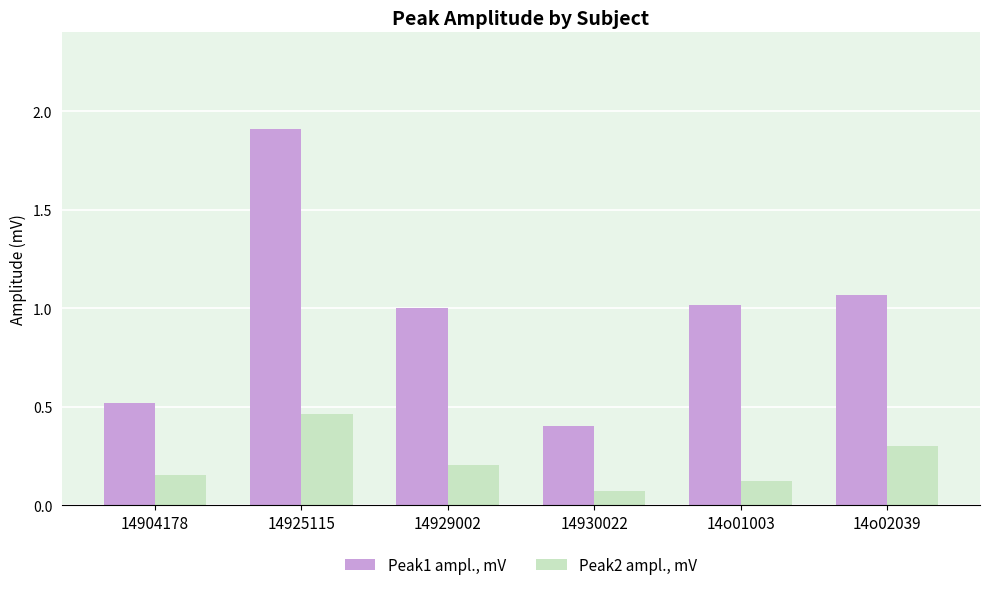

What is the difference between the highest and lowest values at 14930022?

0.3